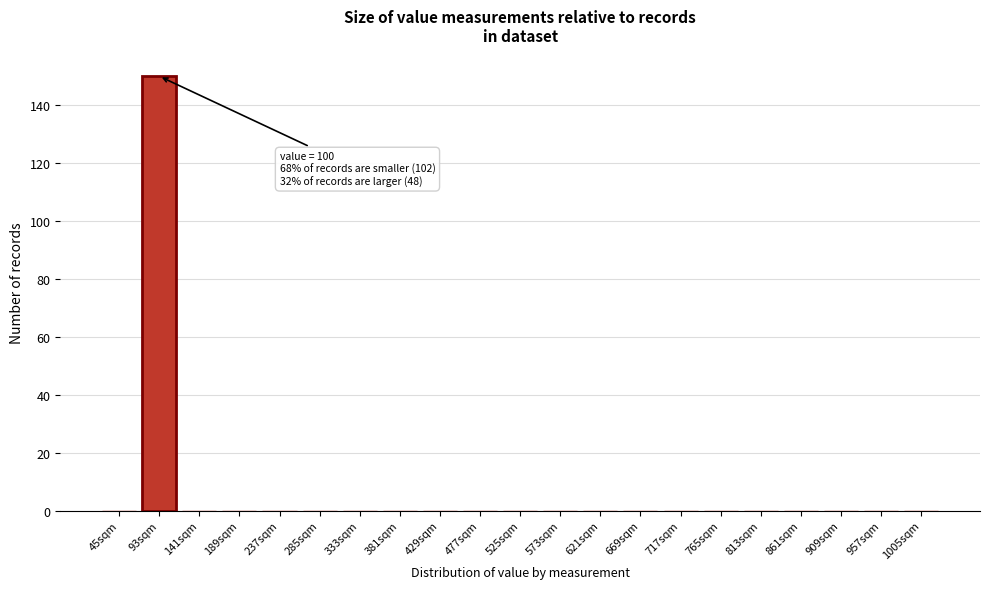

Reading left to right, what are all the values shown in this chart?

45sqm=0	93sqm=150	141sqm=0	189sqm=0	237sqm=0	285sqm=0	333sqm=0	381sqm=0	429sqm=0	477sqm=0	525sqm=0	573sqm=0	621sqm=0	669sqm=0	717sqm=0	765sqm=0	813sqm=0	861sqm=0	909sqm=0	957sqm=0	1005sqm=0